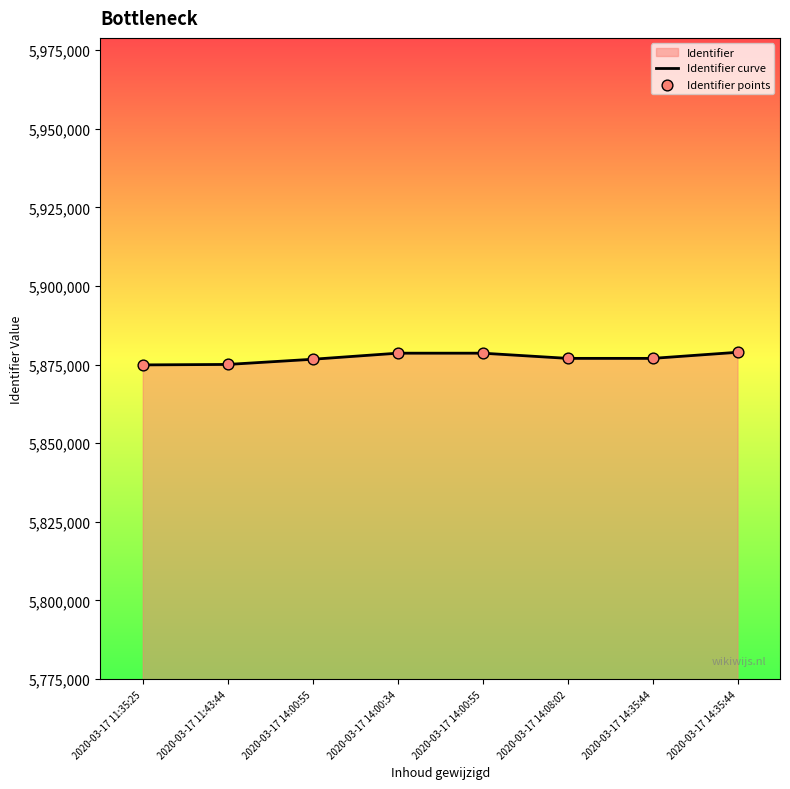

At which category is the sum across all series the highest?

2020-03-17 14:35:44